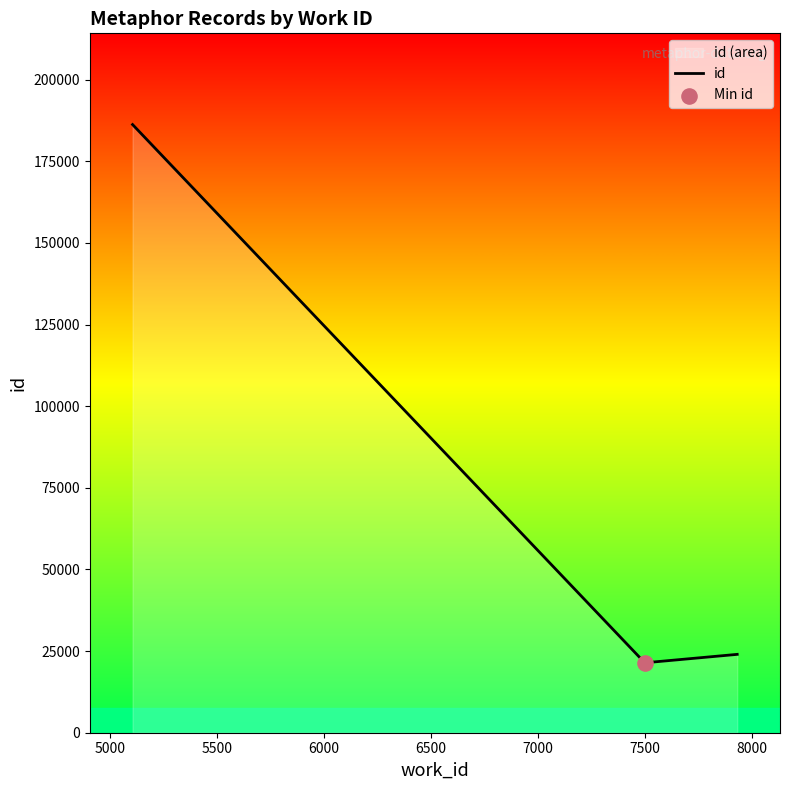

What is the difference between the maximum and minimum values?

164852